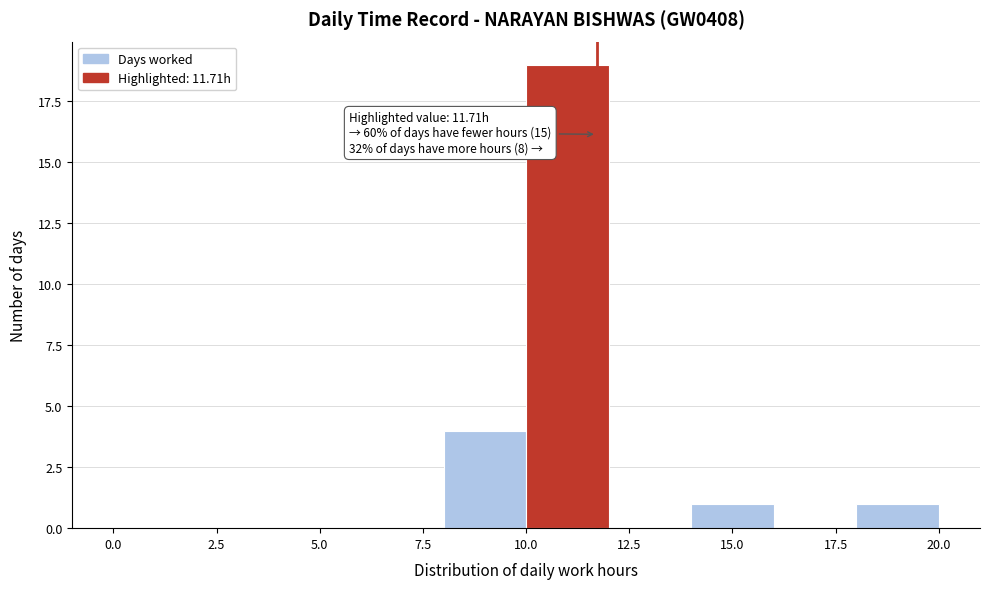

Which range on the x-axis has the tallest bar?

10 to 12